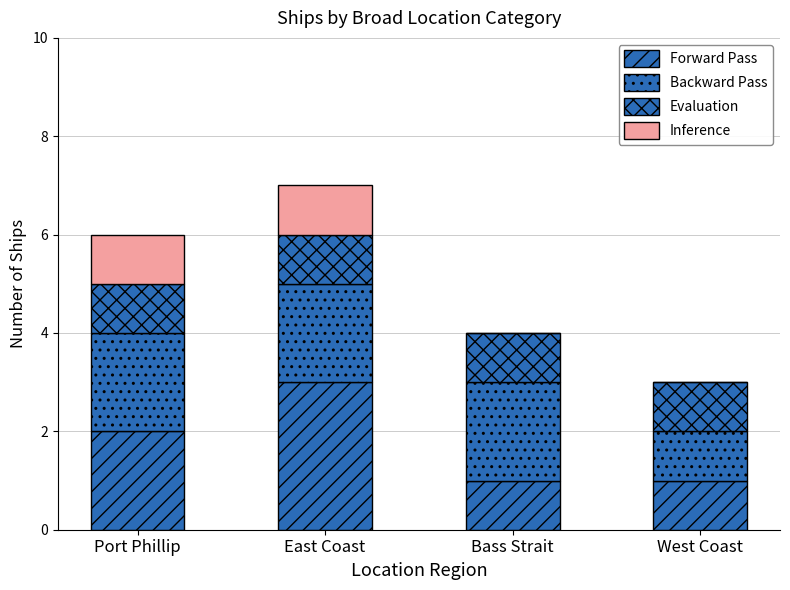

How many series are shown in this chart?

4